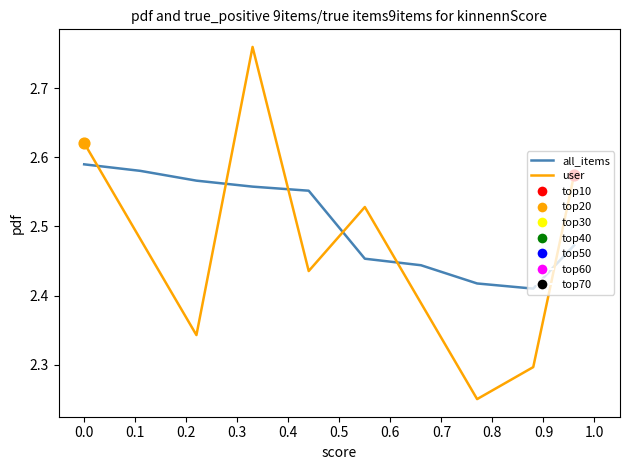

Rank the series by their maximum value, from highest to lowest.

user, all_items